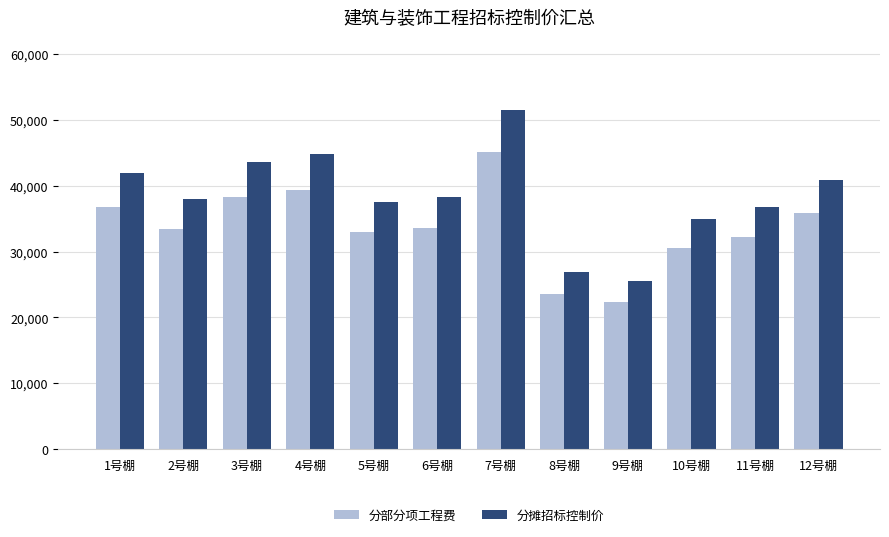

At which category is the sum across all series the highest?

7号棚